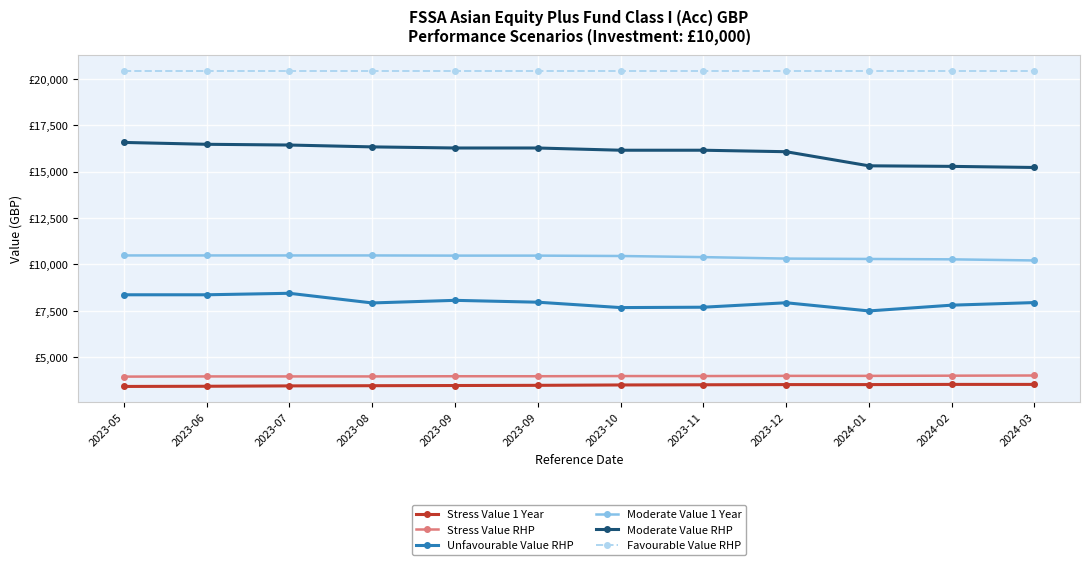

At which label does Moderate Value RHP reach its minimum?

2024-03